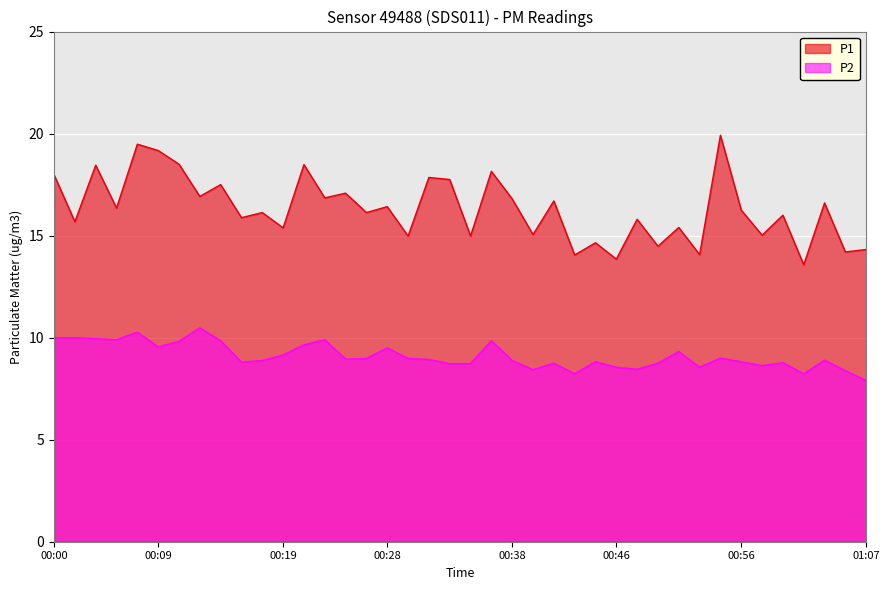

Where is the first local maximum for P2?

00:07